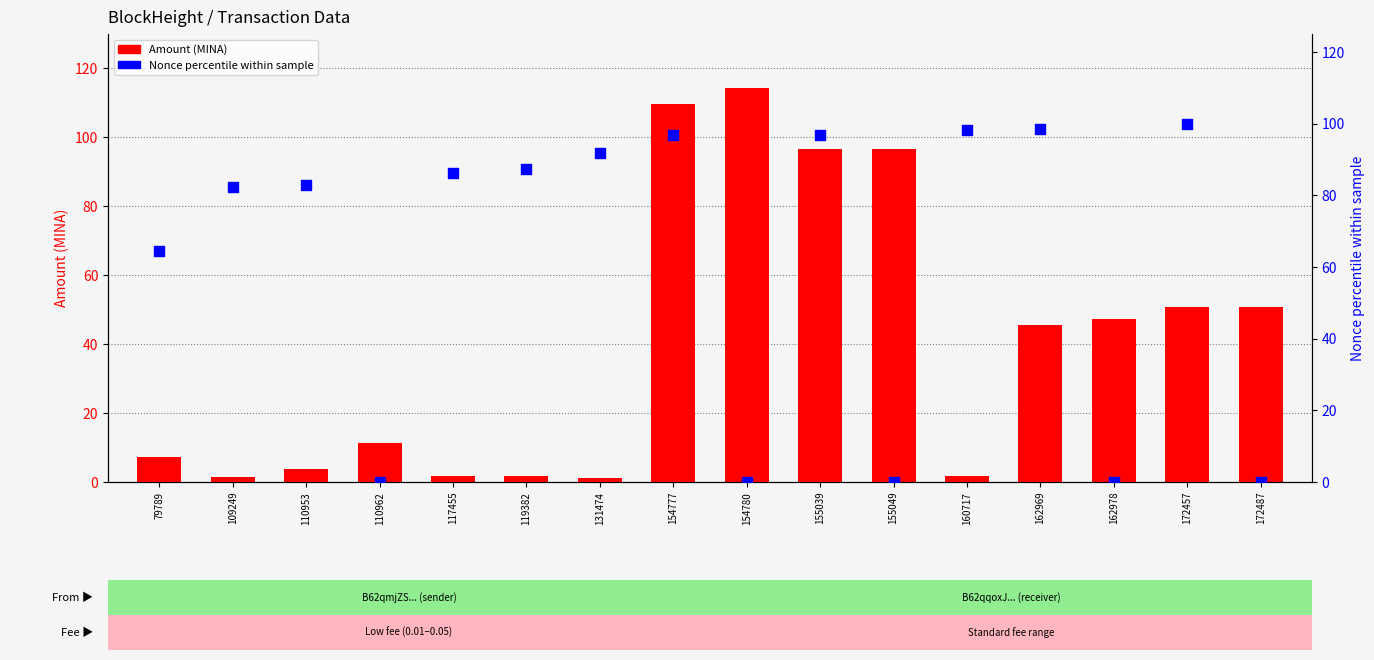

Which series has the largest Y range (max minus min)?

Amount (MINA)